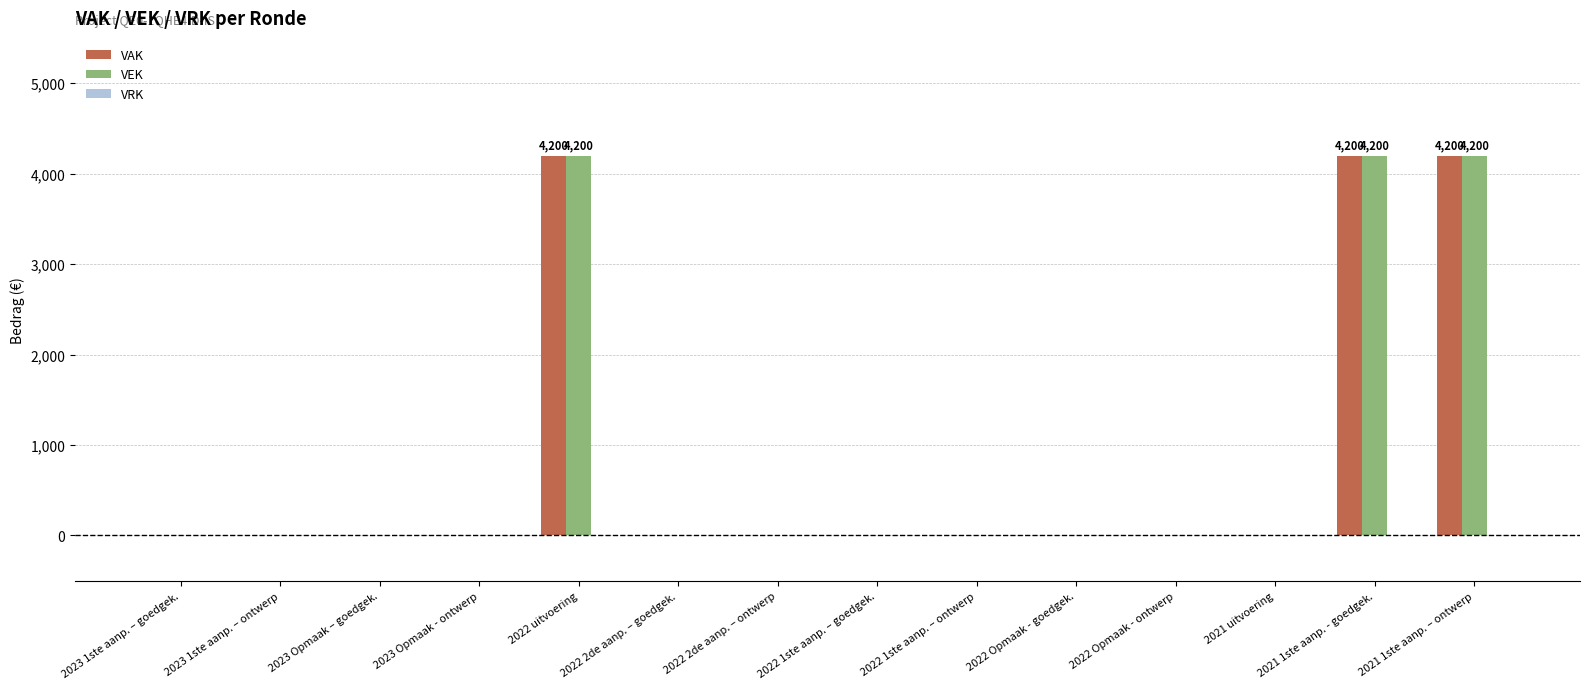

Count the number of data series in this chart.

2